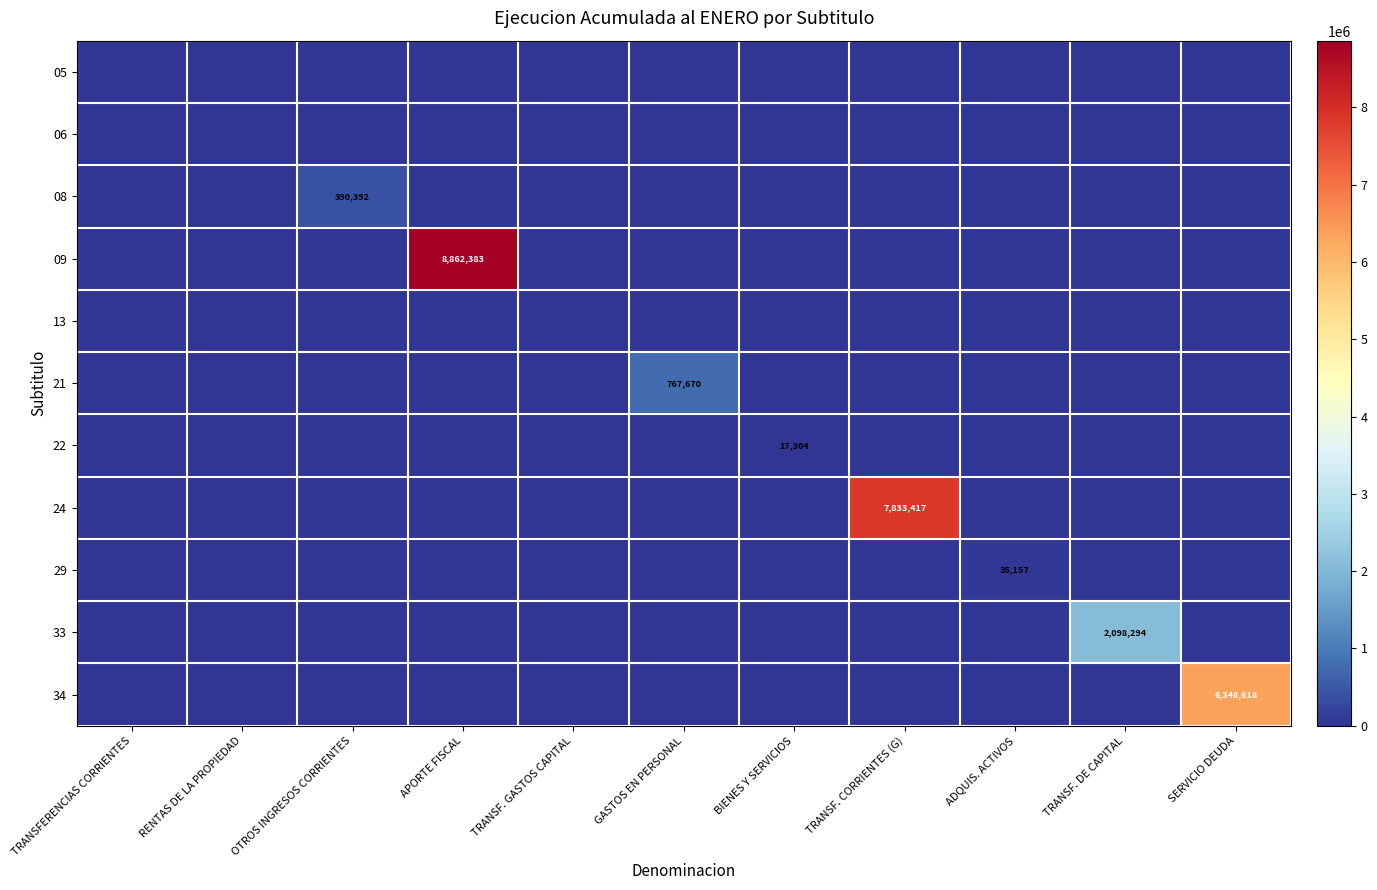

Which series has the largest total across all categories?

09